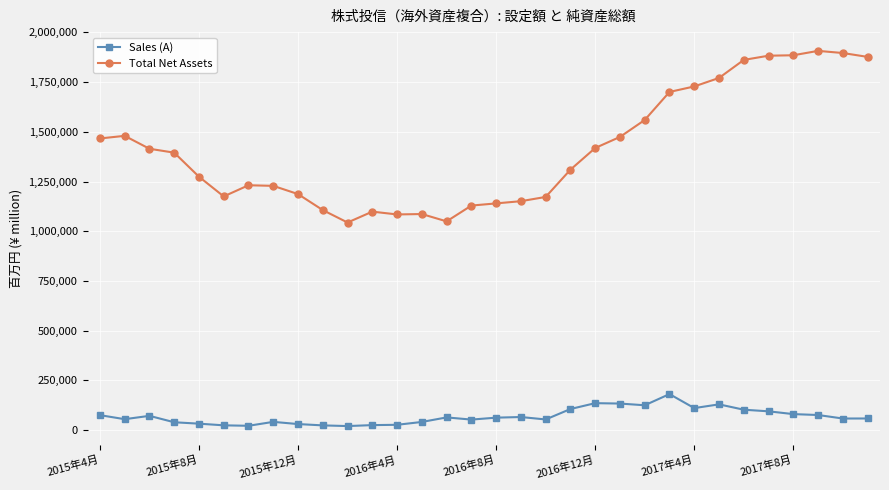

What is the difference between the maximum and minimum values in the Total Net Assets series?

863441